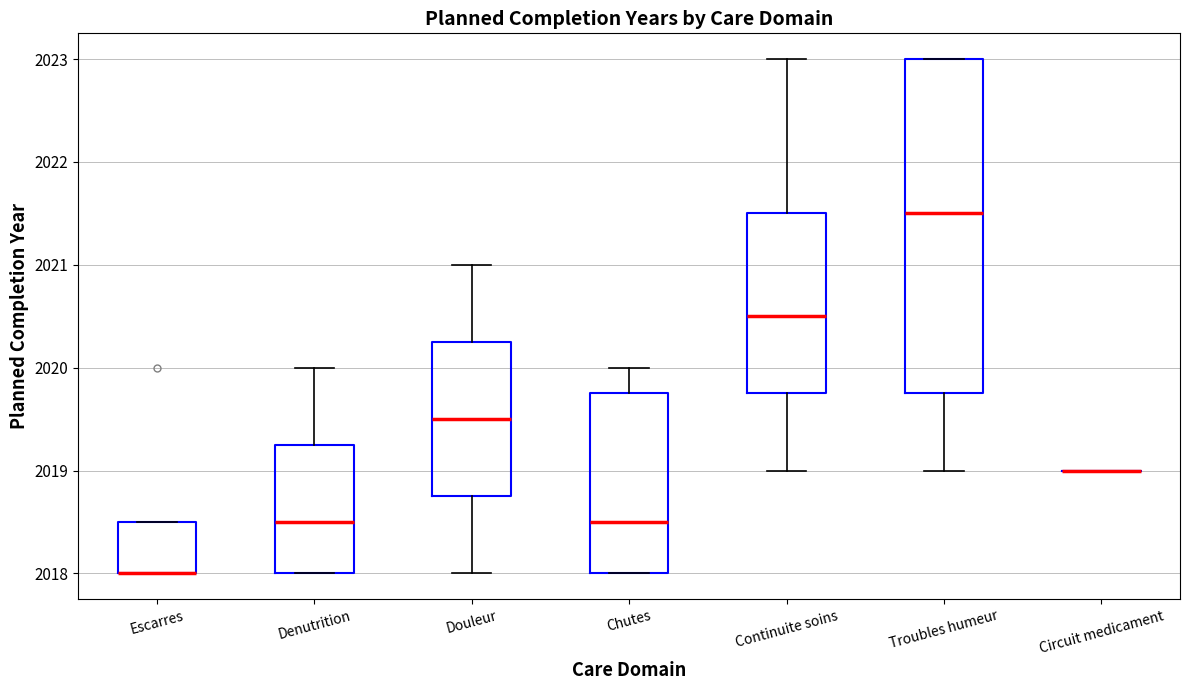

Where does the median line of the box for Denutrition sit on the y-axis? The values are not printed on the chart, so give them approximately, as read against the axis.

2018.5